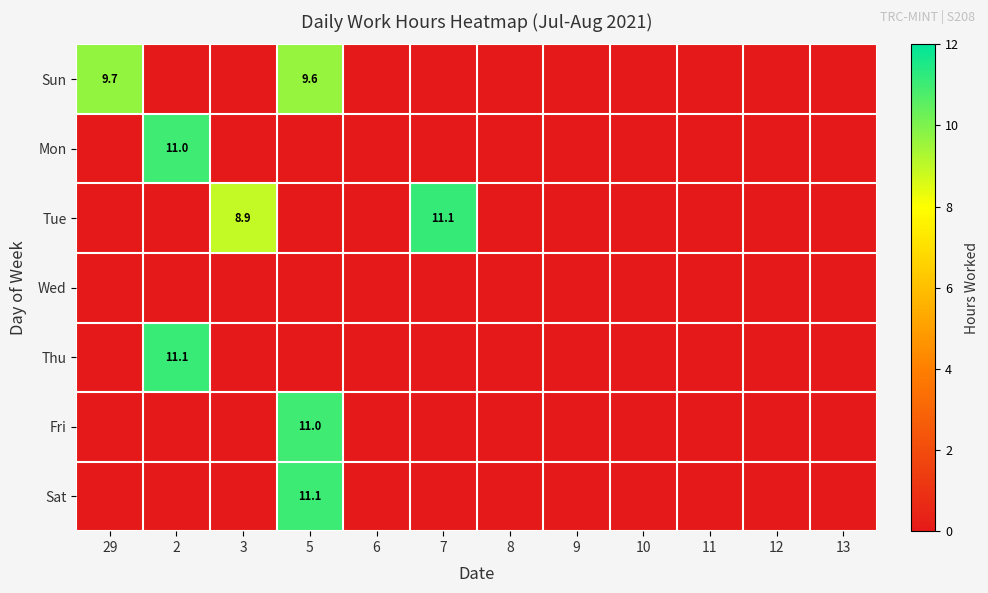

Which label corresponds to the smallest value in the chart?

2